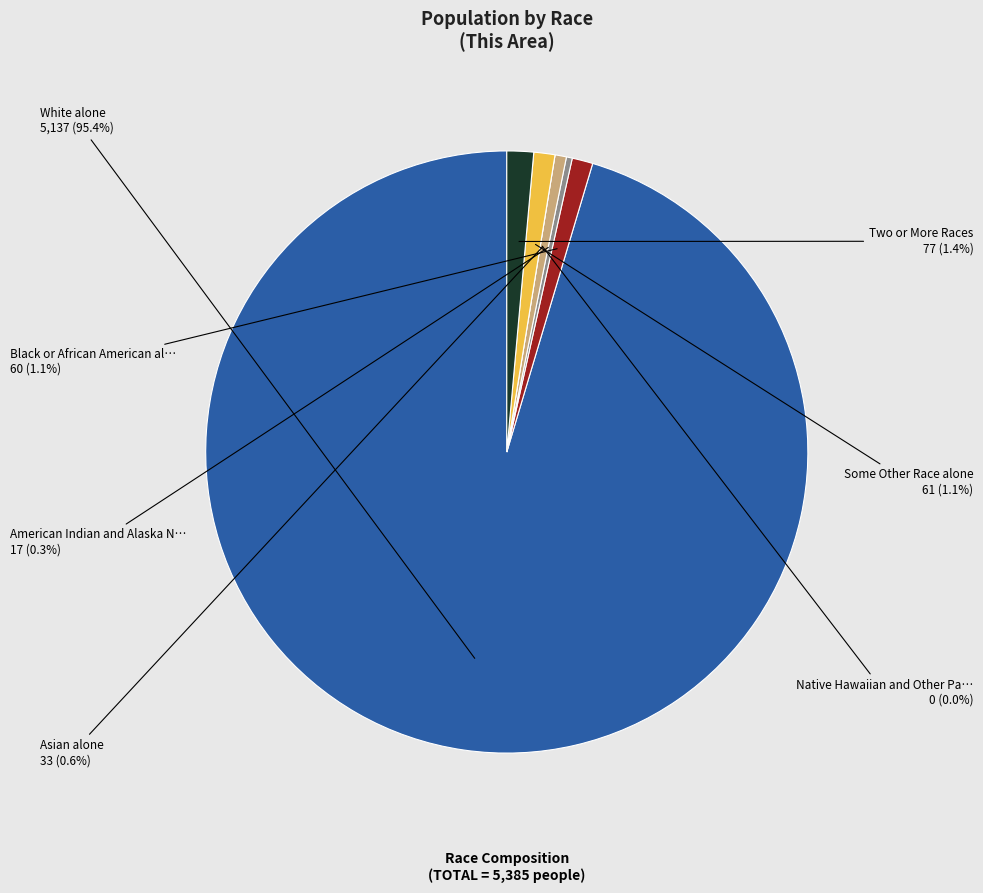

Rank the categories by value from highest to lowest.

White alone, Two or More Races, Some Other Race alone, Black or African American alone, Asian alone, American Indian and Alaska Native, Native Hawaiian and Other Pacific Islander